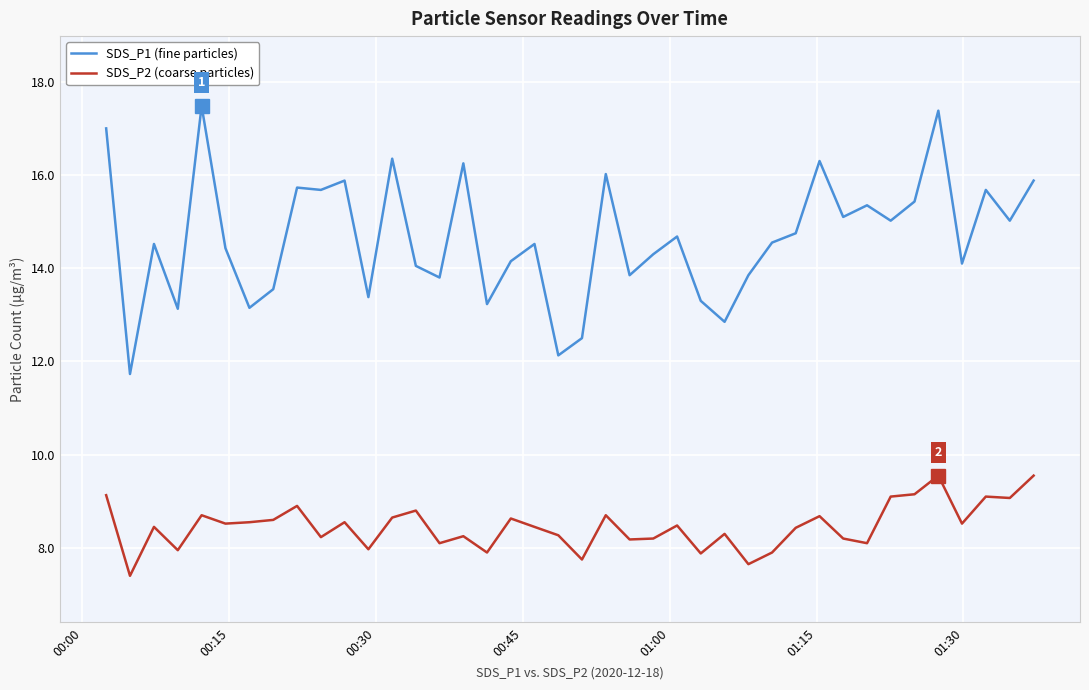

What is the smallest value displayed?

7.4